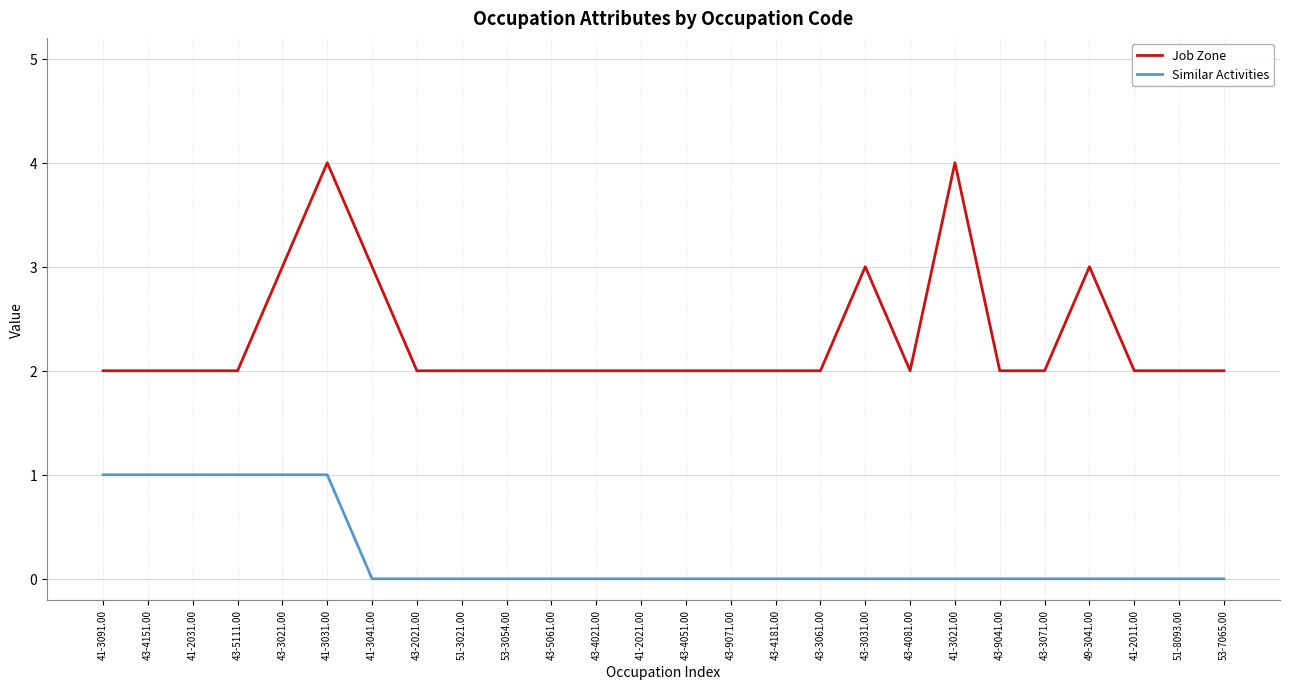

List the series in order of their overall mean, highest first.

Job Zone, Similar Activities